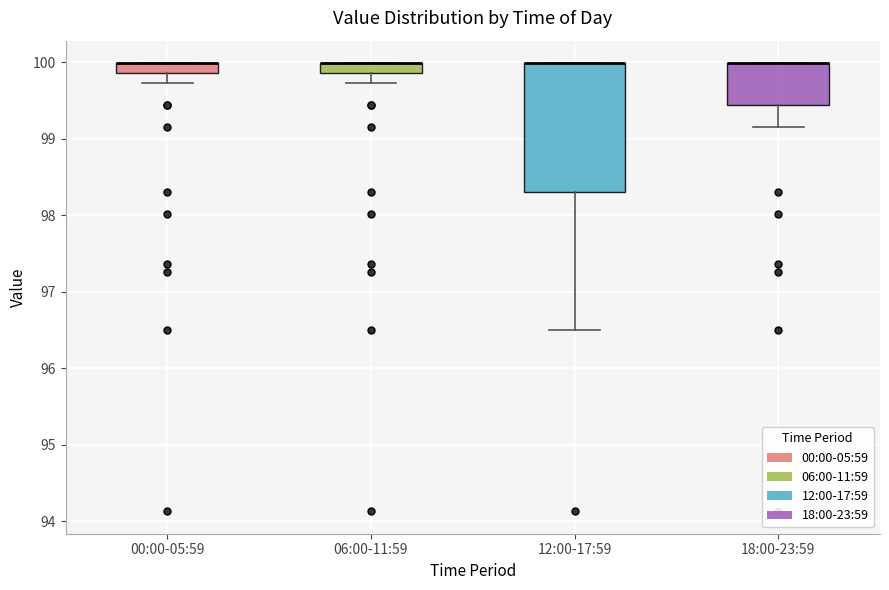

Which box is the tallest, from its lower edge to its upper edge?

12:00-17:59